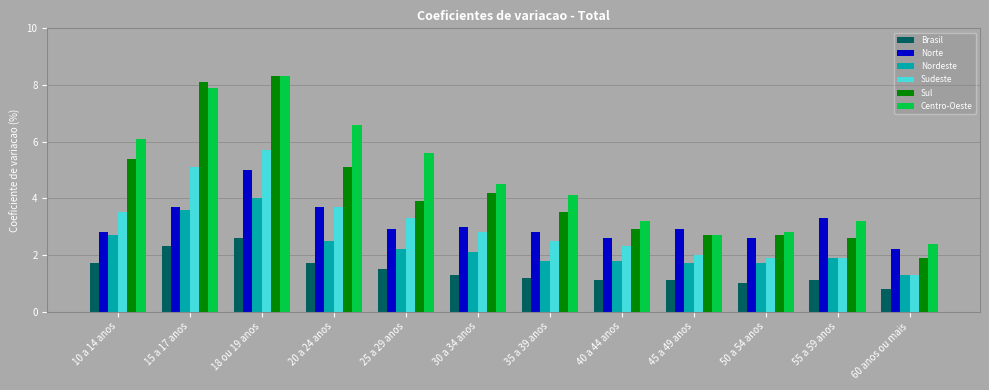

Reading left to right, extract all data points from this chart.

Brasil: 10 a 14 anos=1.7	15 a 17 anos=2.3	18 ou 19 anos=2.6	20 a 24 anos=1.7	25 a 29 anos=1.5	30 a 34 anos=1.3	35 a 39 anos=1.2	40 a 44 anos=1.1	45 a 49 anos=1.1	50 a 54 anos=1.0	55 a 59 anos=1.1	60 anos ou mais=0.8
Norte: 10 a 14 anos=2.8	15 a 17 anos=3.7	18 ou 19 anos=5.0	20 a 24 anos=3.7	25 a 29 anos=2.9	30 a 34 anos=3.0	35 a 39 anos=2.8	40 a 44 anos=2.6	45 a 49 anos=2.9	50 a 54 anos=2.6	55 a 59 anos=3.3	60 anos ou mais=2.2
Nordeste: 10 a 14 anos=2.7	15 a 17 anos=3.6	18 ou 19 anos=4.0	20 a 24 anos=2.5	25 a 29 anos=2.2	30 a 34 anos=2.1	35 a 39 anos=1.8	40 a 44 anos=1.8	45 a 49 anos=1.7	50 a 54 anos=1.7	55 a 59 anos=1.9	60 anos ou mais=1.3
Sudeste: 10 a 14 anos=3.5	15 a 17 anos=5.1	18 ou 19 anos=5.7	20 a 24 anos=3.7	25 a 29 anos=3.3	30 a 34 anos=2.8	35 a 39 anos=2.5	40 a 44 anos=2.3	45 a 49 anos=2.0	50 a 54 anos=1.9	55 a 59 anos=1.9	60 anos ou mais=1.3
Sul: 10 a 14 anos=5.4	15 a 17 anos=8.1	18 ou 19 anos=8.3	20 a 24 anos=5.1	25 a 29 anos=3.9	30 a 34 anos=4.2	35 a 39 anos=3.5	40 a 44 anos=2.9	45 a 49 anos=2.7	50 a 54 anos=2.7	55 a 59 anos=2.6	60 anos ou mais=1.9
Centro-Oeste: 10 a 14 anos=6.1	15 a 17 anos=7.9	18 ou 19 anos=8.3	20 a 24 anos=6.6	25 a 29 anos=5.6	30 a 34 anos=4.5	35 a 39 anos=4.1	40 a 44 anos=3.2	45 a 49 anos=2.7	50 a 54 anos=2.8	55 a 59 anos=3.2	60 anos ou mais=2.4